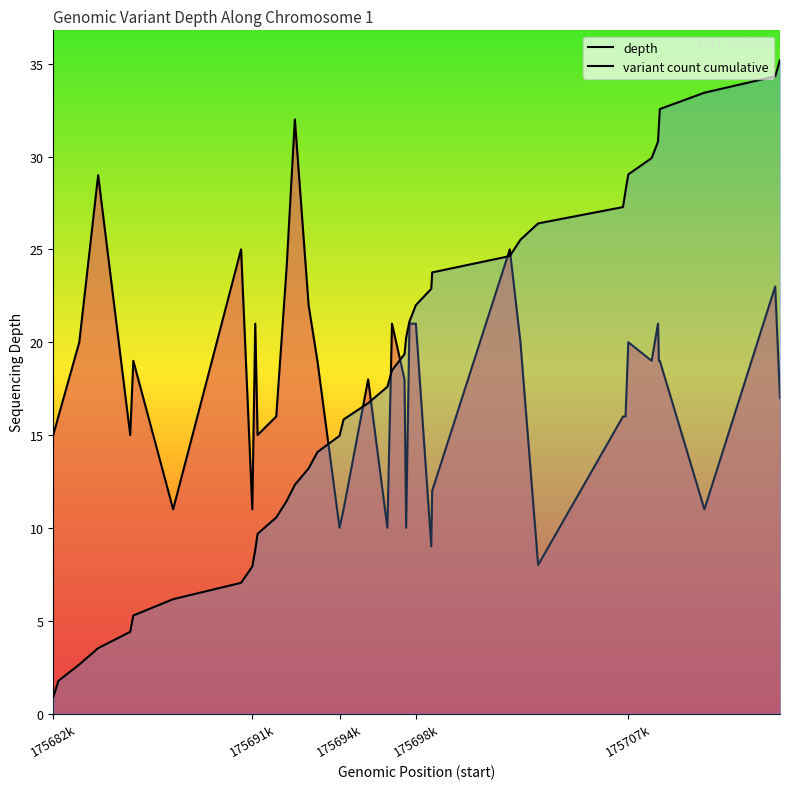

The depth series shows 7.8 at 10. True or false?

False